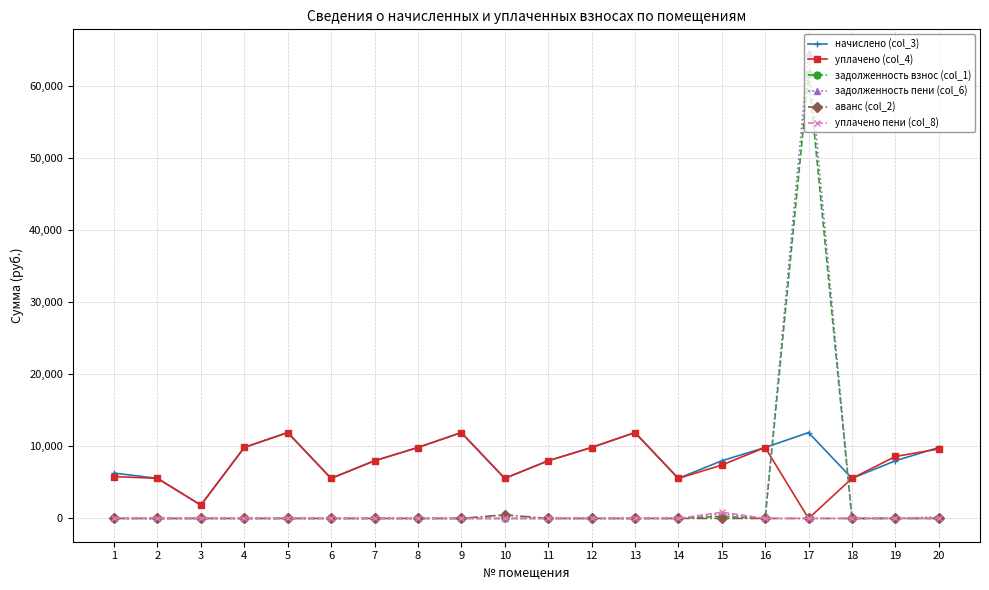

Does the chart have visible grid lines?

Yes